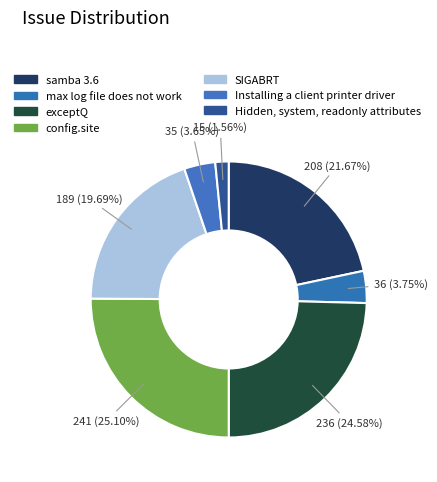

The SIGABRT slice represents 26% of the pie. True or false?

False